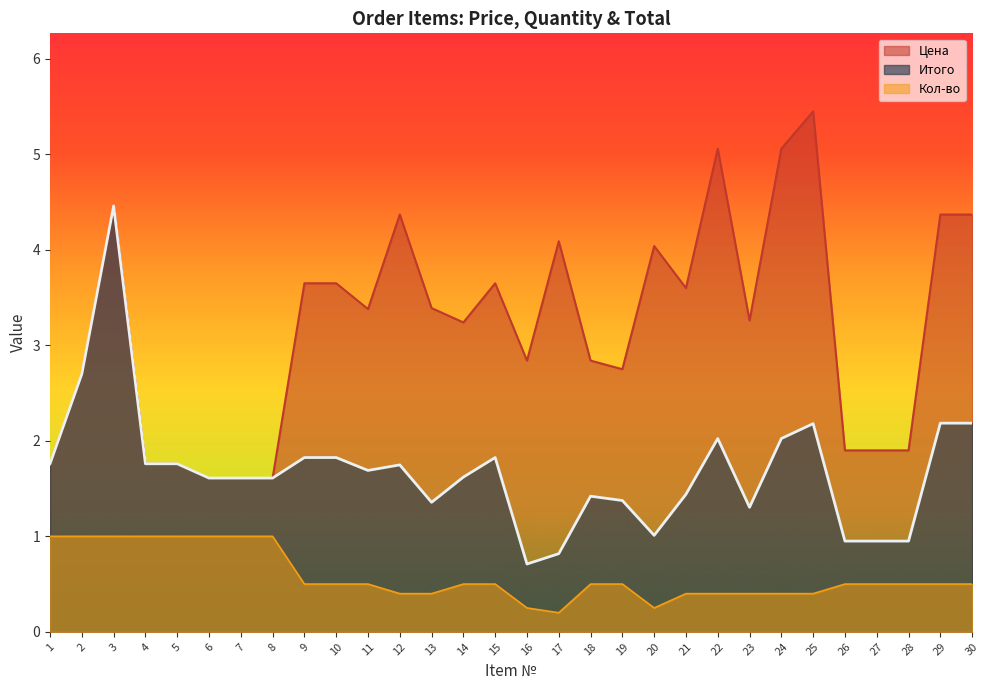

True or false: Итого and Цена cross at least once.

False